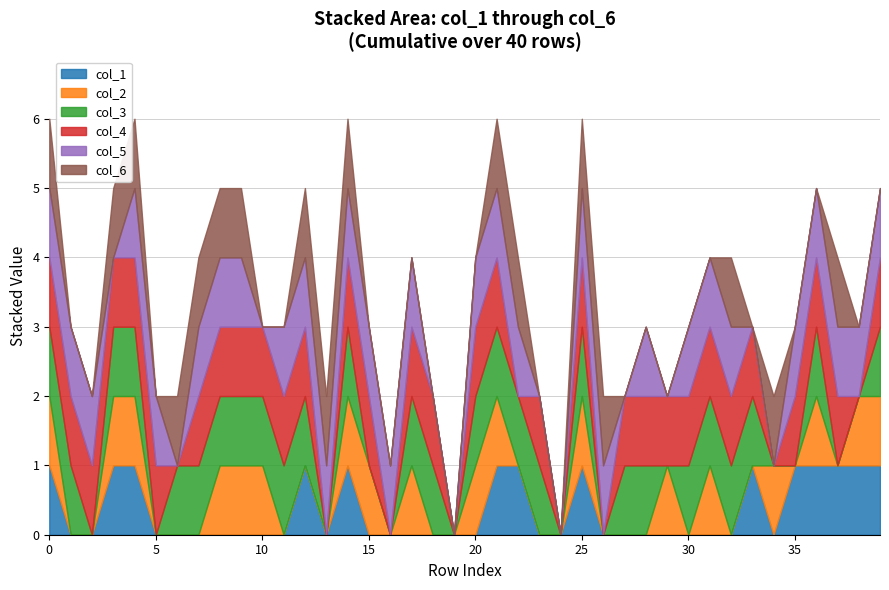

Reading left to right, transcribe all the data shown in this chart.

col_1: col_1=1	col_2=0	col_3=0	col_4=1	col_5=1	col_6=0	6=0	7=0	8=0	9=0	10=0	11=0	12=1	13=0	14=1	15=0	16=0	17=0	18=0	19=0	20=0	21=1	22=1	23=0	24=0	25=1	26=0	27=0	28=0	29=0	30=0	31=0	32=0	33=1	34=0	35=1	36=1	37=1	38=1	39=1
col_2: col_1=1	col_2=0	col_3=0	col_4=1	col_5=1	col_6=0	6=0	7=0	8=1	9=1	10=1	11=0	12=0	13=0	14=1	15=1	16=0	17=1	18=0	19=0	20=1	21=1	22=0	23=0	24=0	25=1	26=0	27=0	28=0	29=1	30=0	31=1	32=0	33=0	34=1	35=0	36=1	37=0	38=1	39=1
col_3: col_1=1	col_2=1	col_3=0	col_4=1	col_5=1	col_6=0	6=1	7=1	8=1	9=1	10=1	11=1	12=1	13=0	14=1	15=0	16=0	17=1	18=1	19=0	20=1	21=1	22=1	23=1	24=0	25=1	26=0	27=1	28=1	29=0	30=1	31=1	32=1	33=1	34=0	35=0	36=1	37=0	38=0	39=1
col_4: col_1=1	col_2=1	col_3=1	col_4=1	col_5=1	col_6=1	6=0	7=1	8=1	9=1	10=1	11=1	12=1	13=0	14=1	15=1	16=0	17=1	18=1	19=0	20=1	21=1	22=0	23=1	24=0	25=1	26=0	27=1	28=1	29=1	30=1	31=1	32=1	33=1	34=0	35=1	36=1	37=1	38=0	39=1
col_5: col_1=1	col_2=1	col_3=1	col_4=0	col_5=1	col_6=1	6=0	7=1	8=1	9=1	10=0	11=1	12=1	13=1	14=1	15=1	16=1	17=1	18=0	19=0	20=1	21=1	22=1	23=0	24=0	25=1	26=1	27=0	28=1	29=0	30=1	31=1	32=1	33=0	34=0	35=1	36=1	37=1	38=1	39=1
col_6: col_1=1	col_2=0	col_3=0	col_4=1	col_5=1	col_6=0	6=1	7=1	8=1	9=1	10=0	11=0	12=1	13=1	14=1	15=0	16=0	17=0	18=0	19=0	20=0	21=1	22=1	23=0	24=0	25=1	26=1	27=0	28=0	29=0	30=0	31=0	32=1	33=0	34=1	35=0	36=0	37=1	38=0	39=0